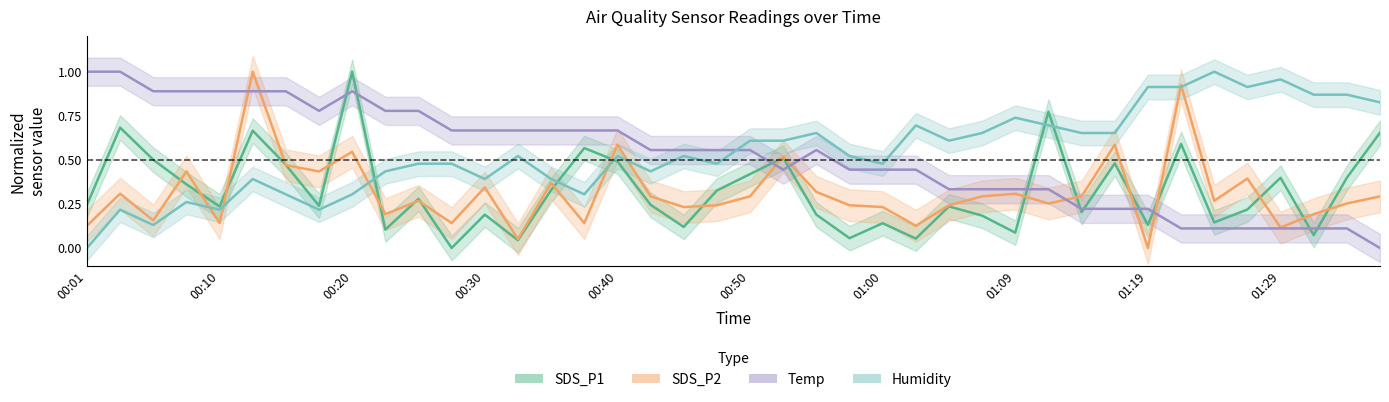

How many values in the SDS_P1 series exceed 0?

39